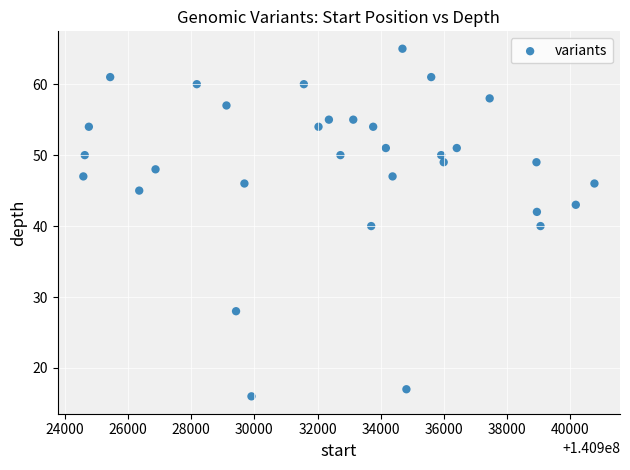

What is the range of X values (max minus min)?

16176